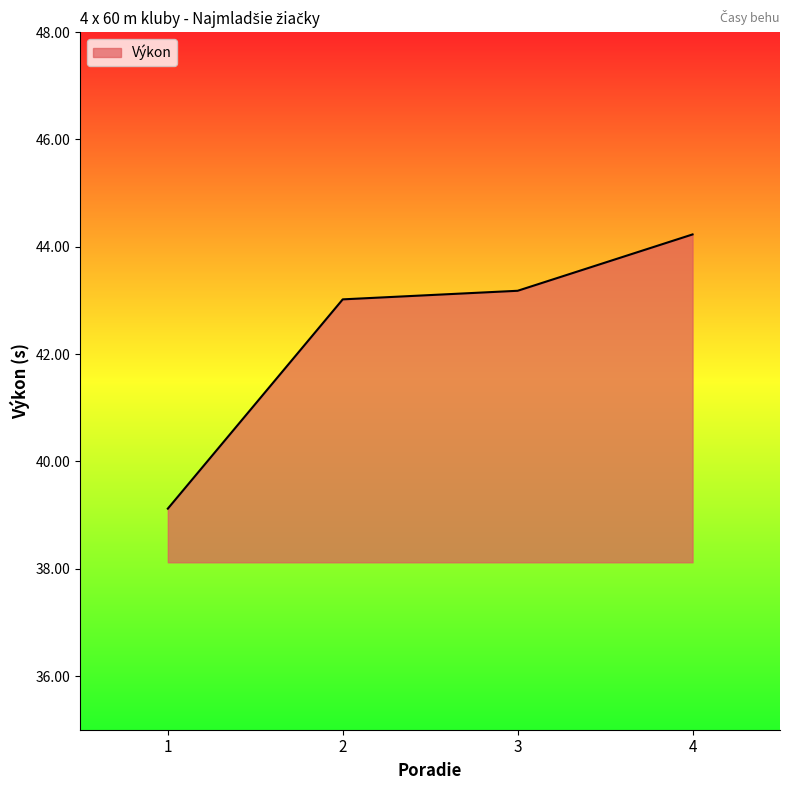

Reading left to right, what are all the values shown in this chart?

1=39.1	2=43.0	3=43.2	4=44.2